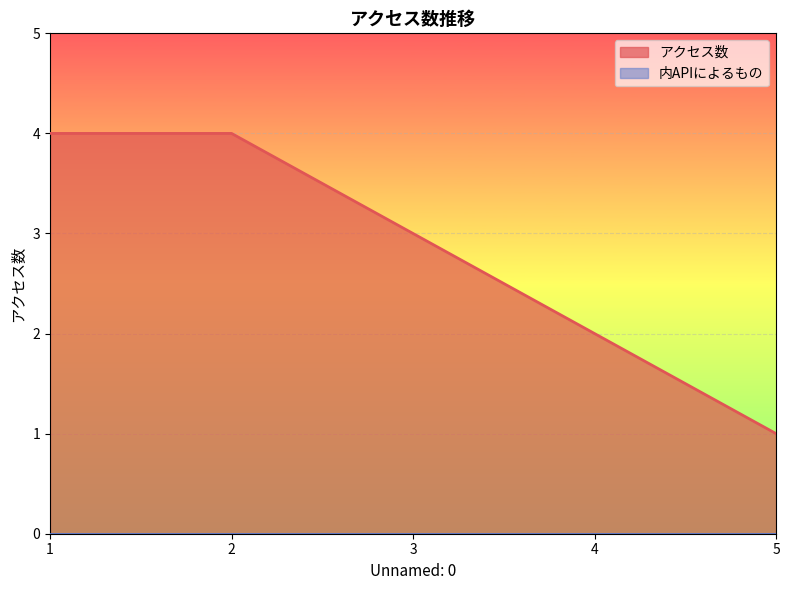

How many distinct data groups are displayed?

2